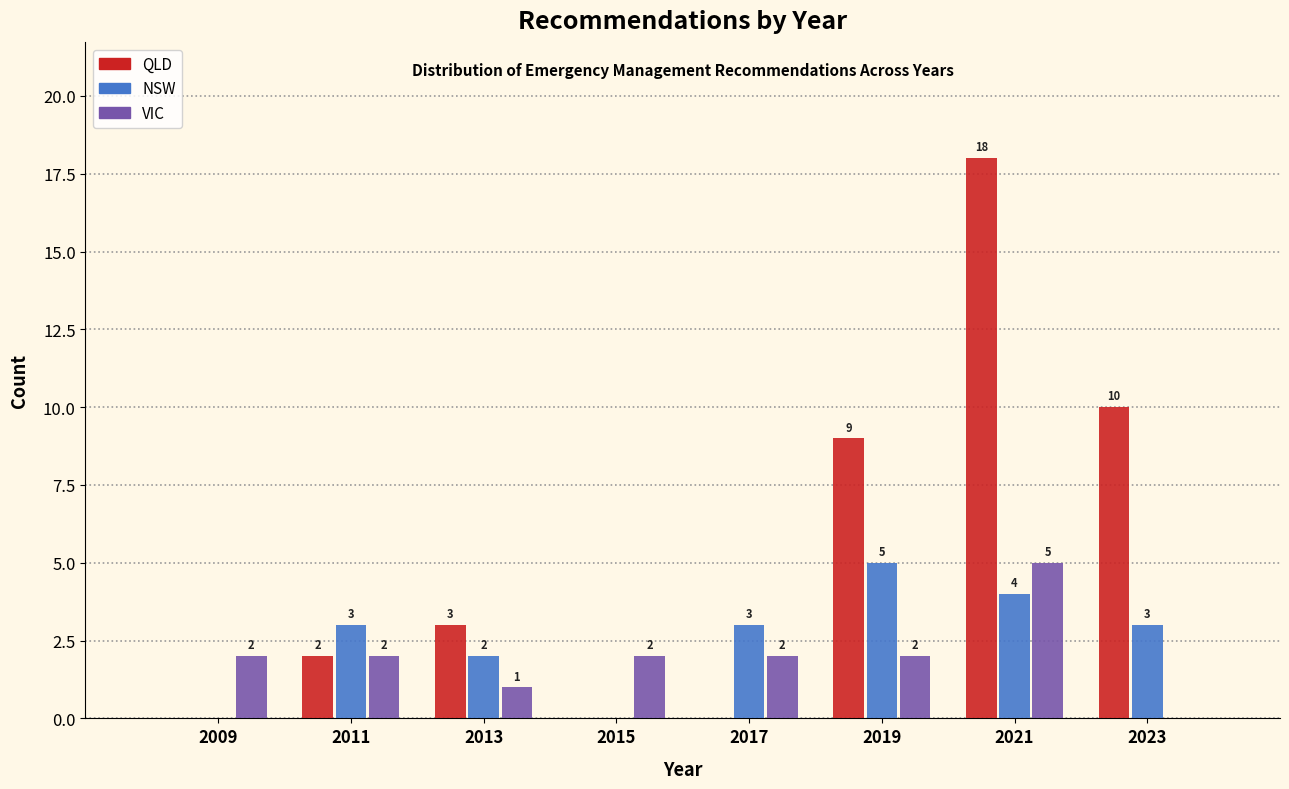

In the QLD series, which range on the x-axis has the tallest bar?

2020 to 2022